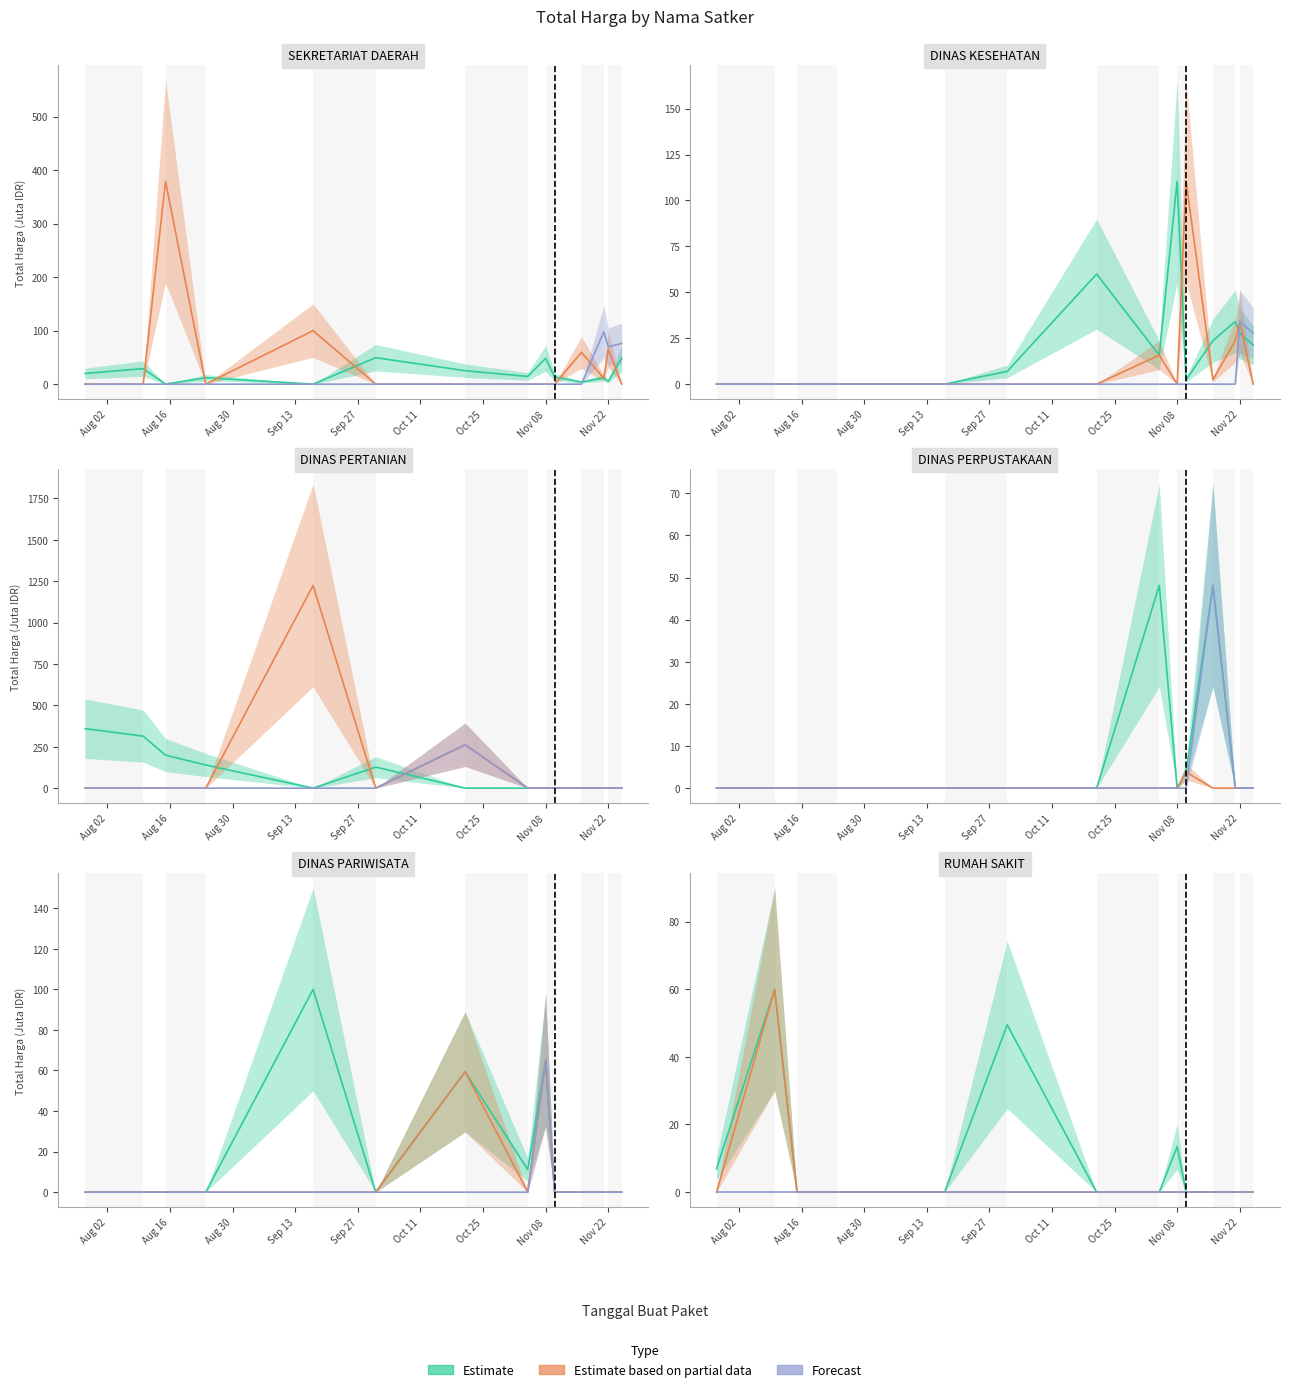

Between Aug 02 and Aug 16, which series saw the biggest shift?

Estimate based on partial data